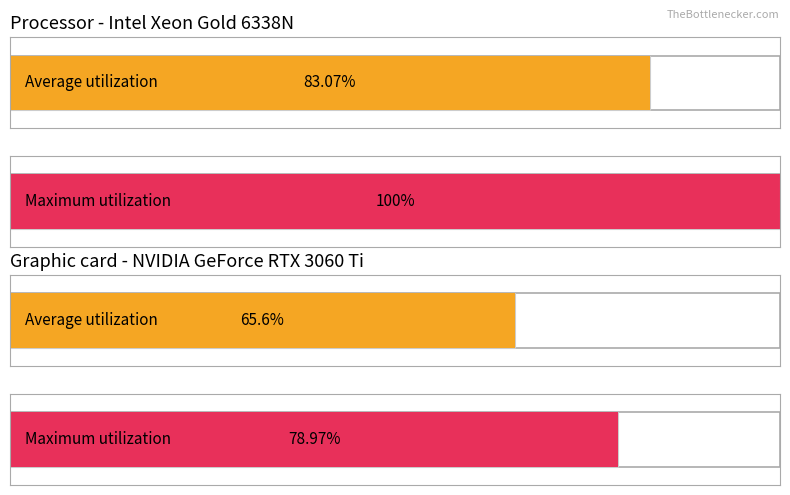

At how many categories does at least one series exceed 97?

1